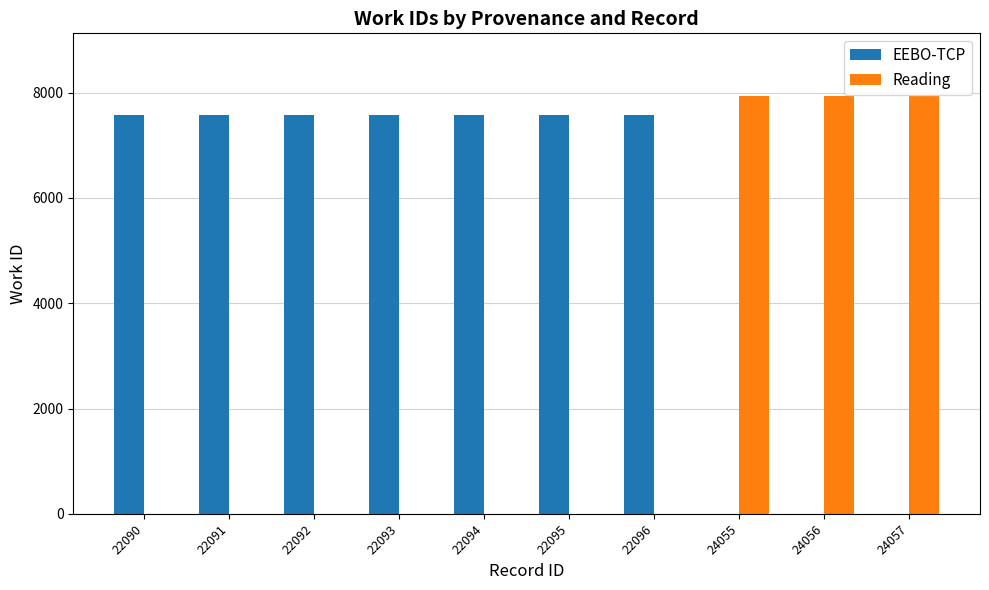

The value of EEBO-TCP at 22092 is 7576. True or false?

True